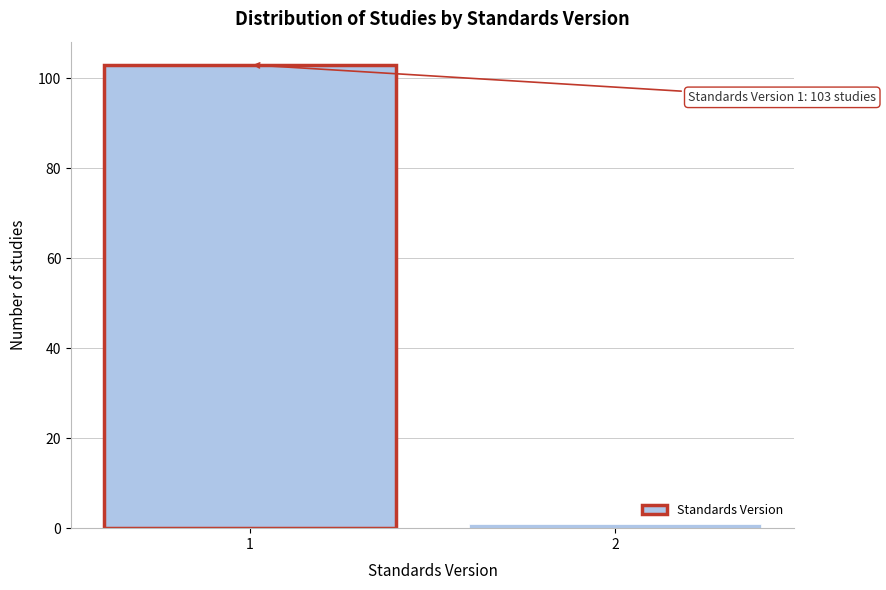

Reading left to right, list all the values displayed in this chart.

103	1